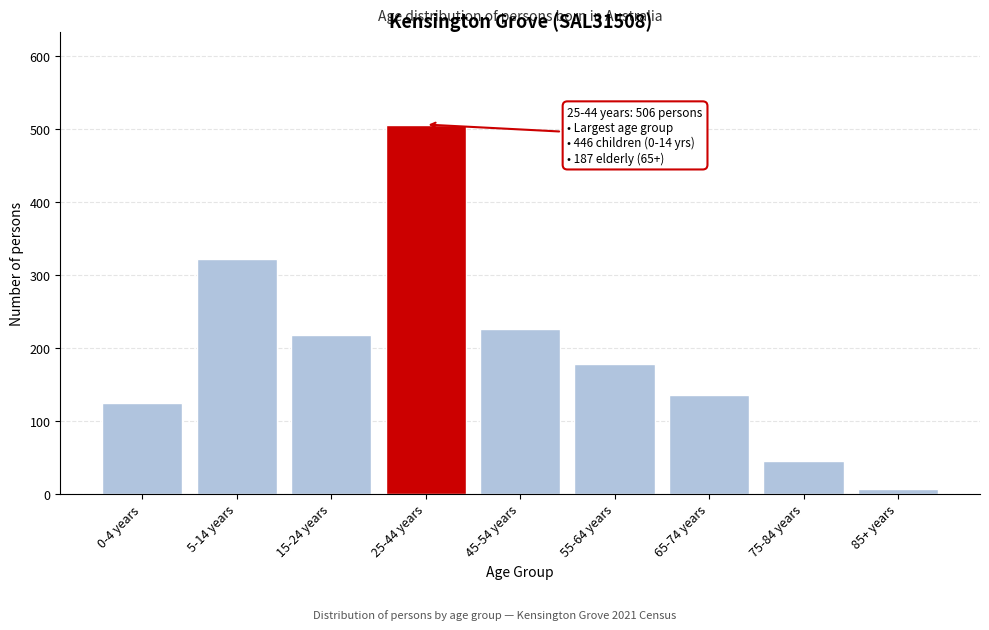

Reading right to left, what are all the values shown in this chart?

7	45	135	178	226	506	217	322	124